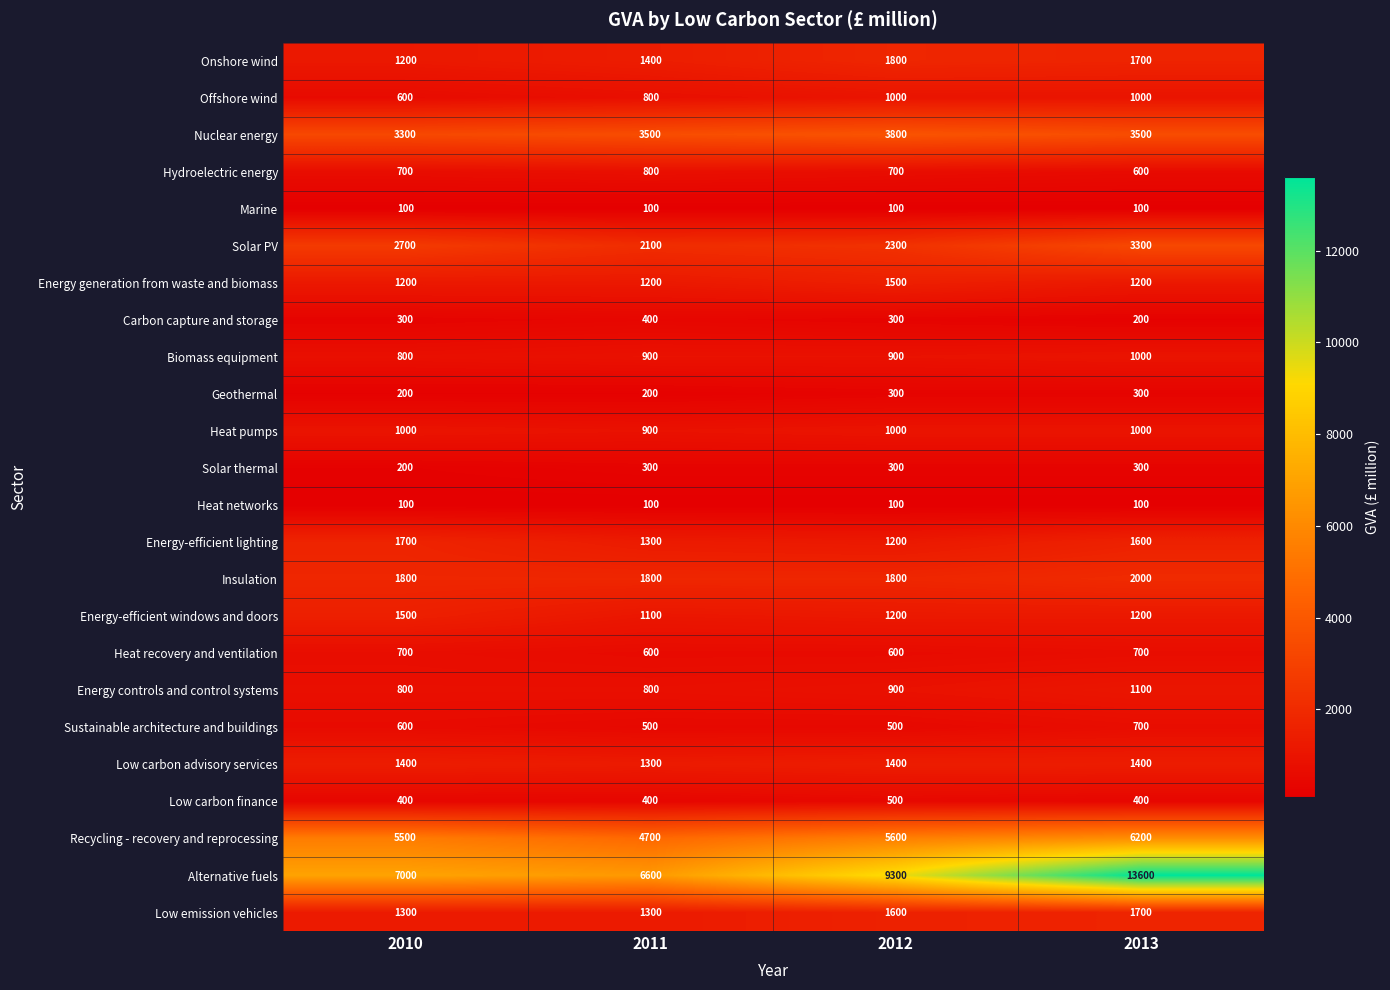

Which category has the highest value across all series?

2013